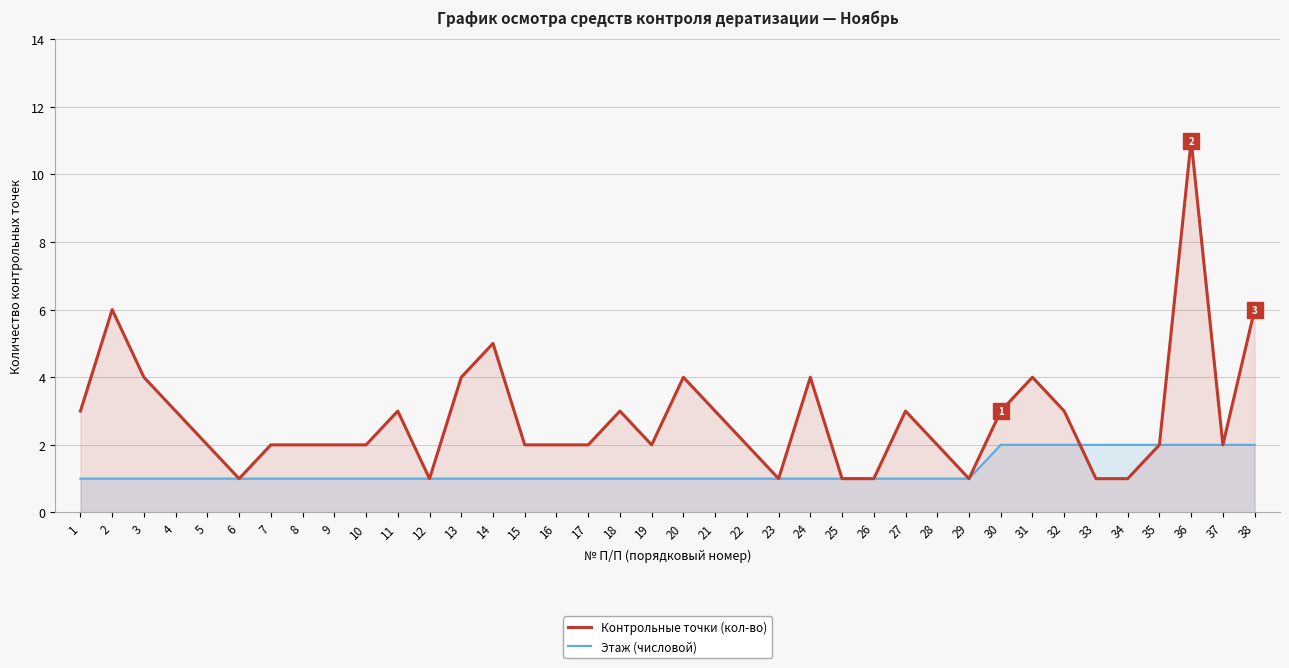

How many times do Этаж (числовой) and Контрольные точки (кол-во) cross each other?

1